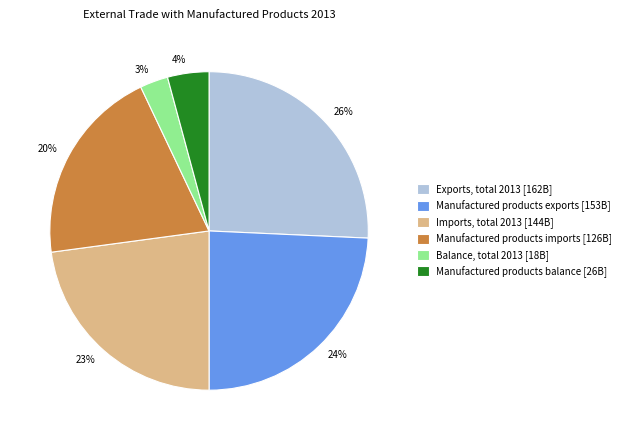

How many segments does this pie chart have?

6